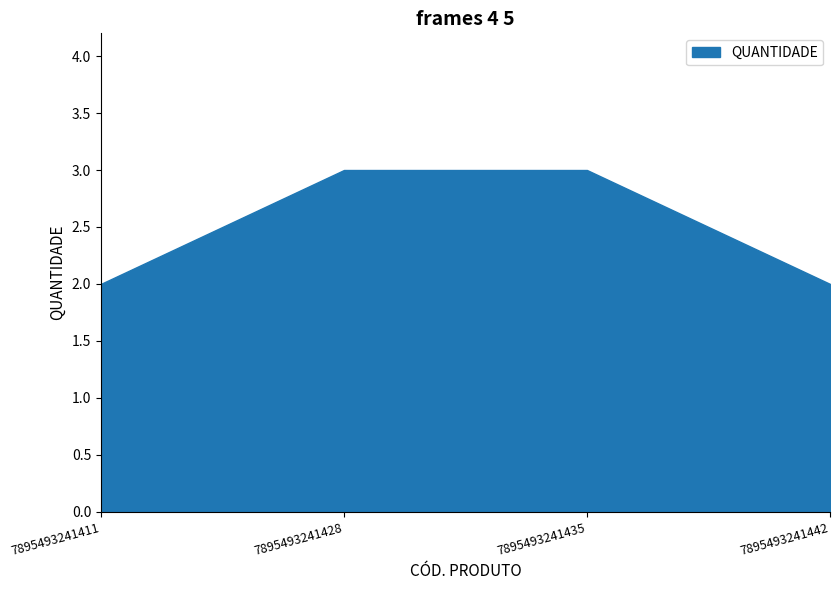

Where is the data nearest to the value 2?

7895493241411